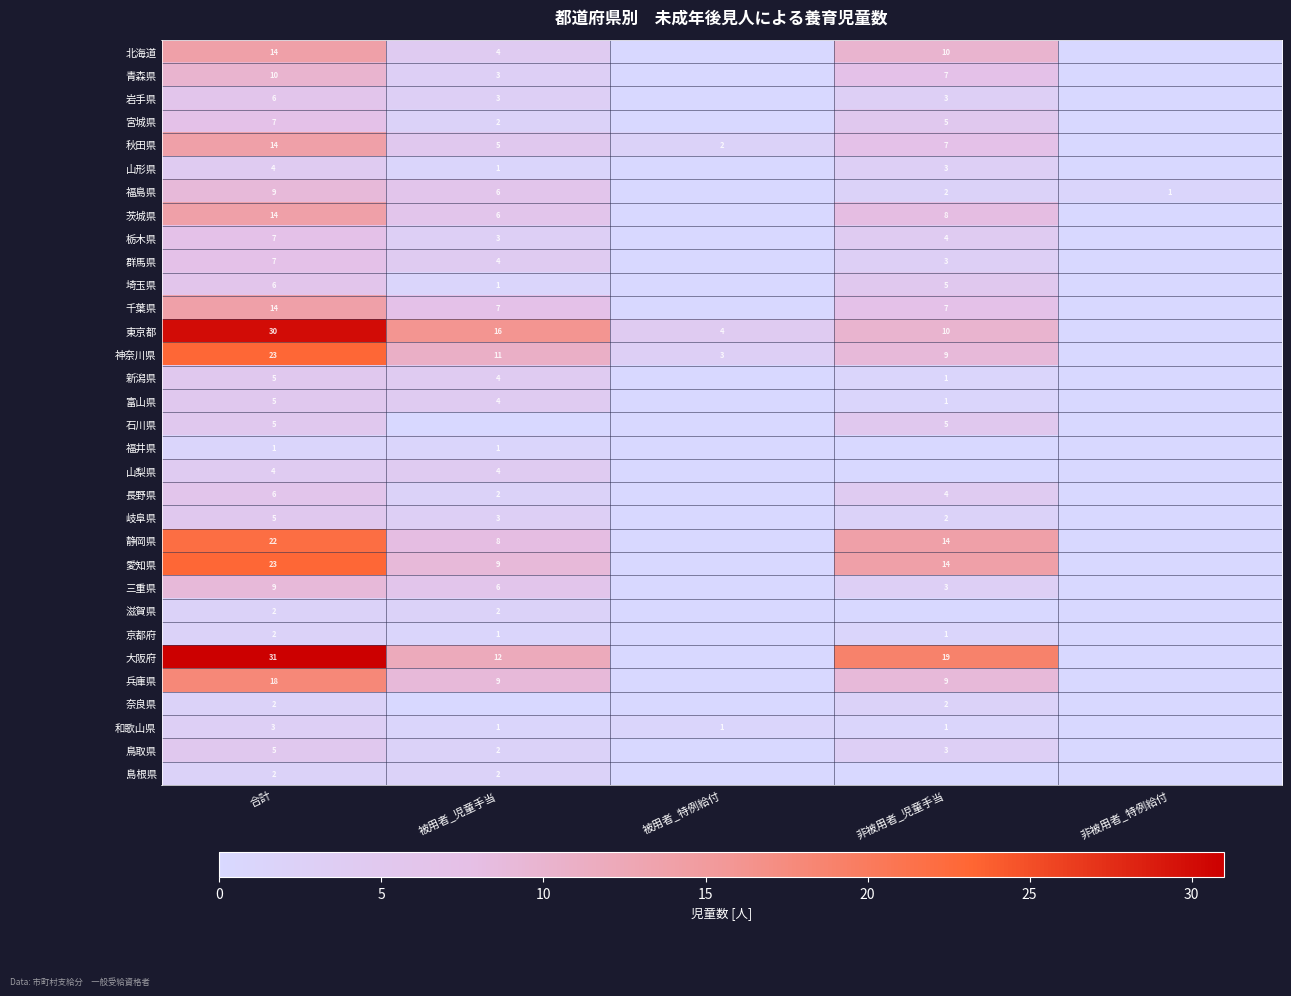

The 千葉県 series shows 3 at 被用者_児童手当. True or false?

False